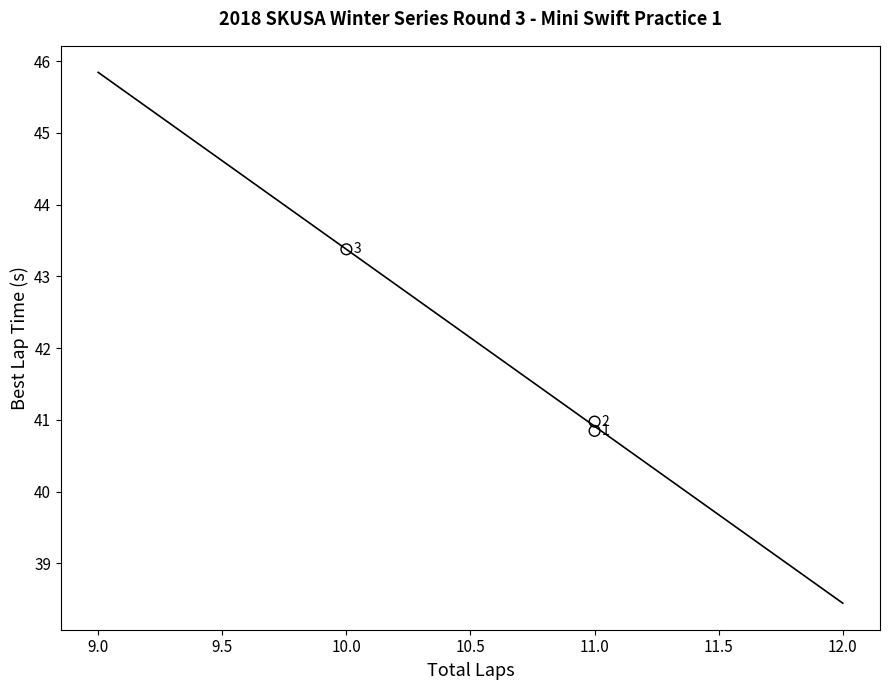

What Y value in the scatter plot is closest to 42?

41.0